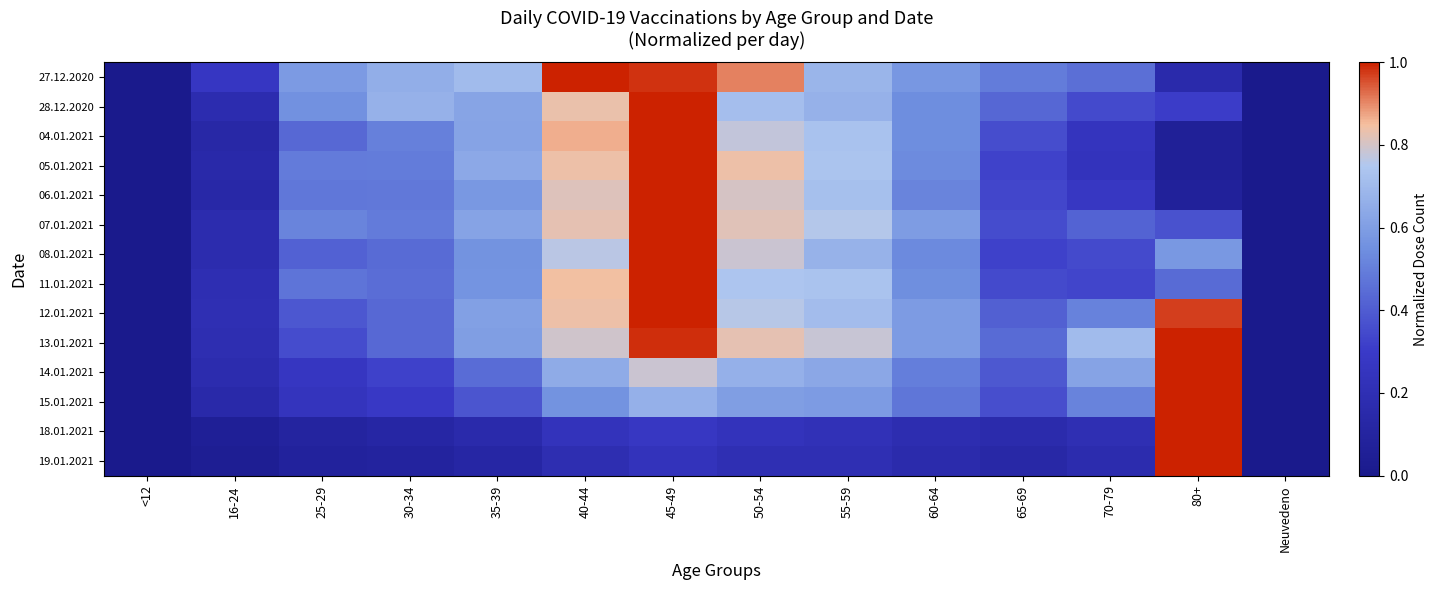

What is the total value across all series at 60-64?

6.9